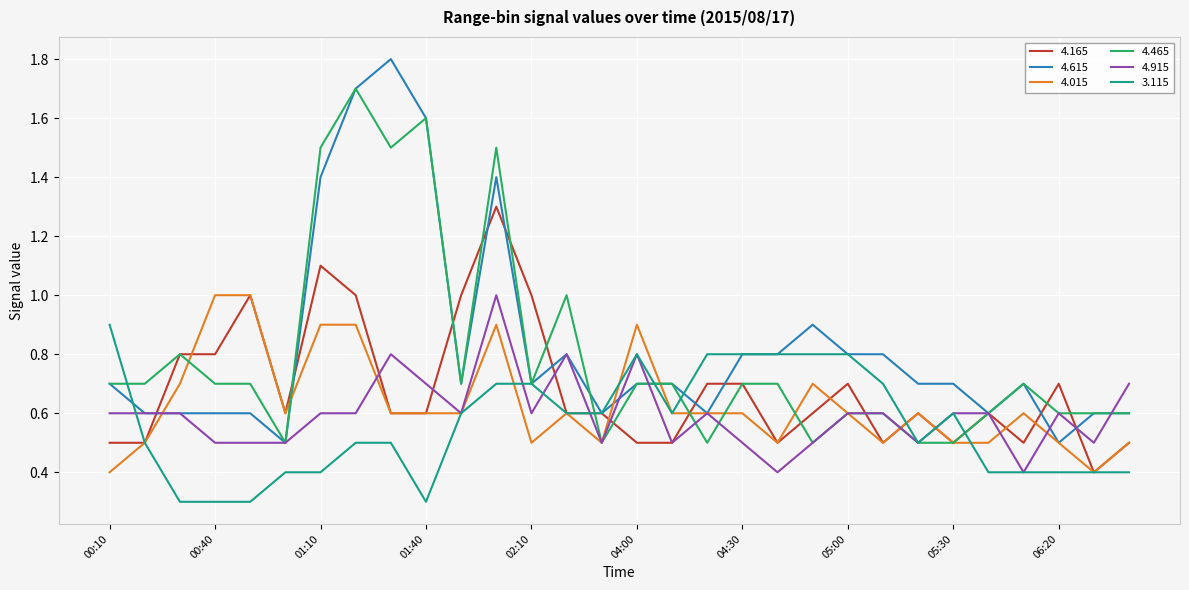

What is the minimum value for 3.115?

0.3